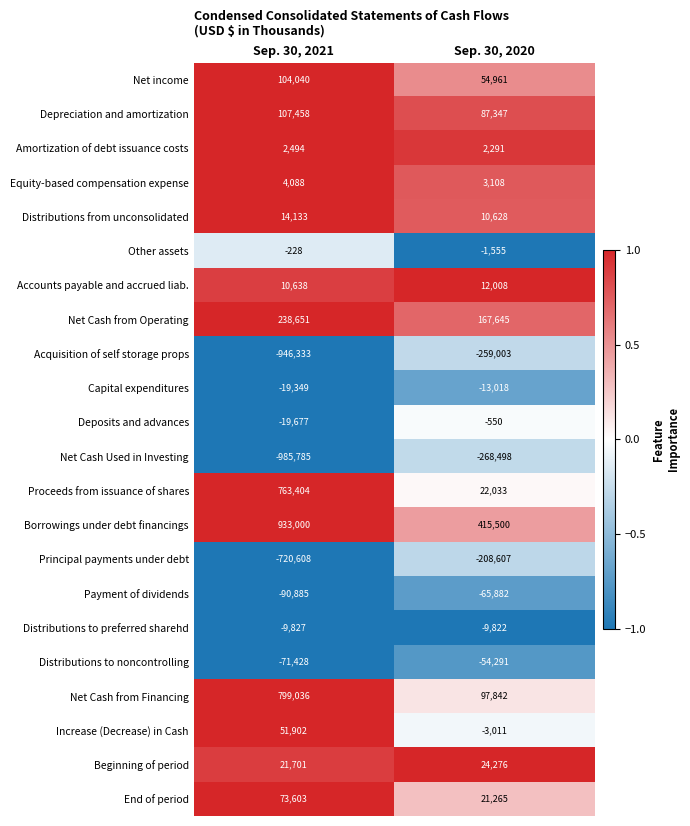

Is it true that Other assets equals -92 at Sep. 30, 2021?

False